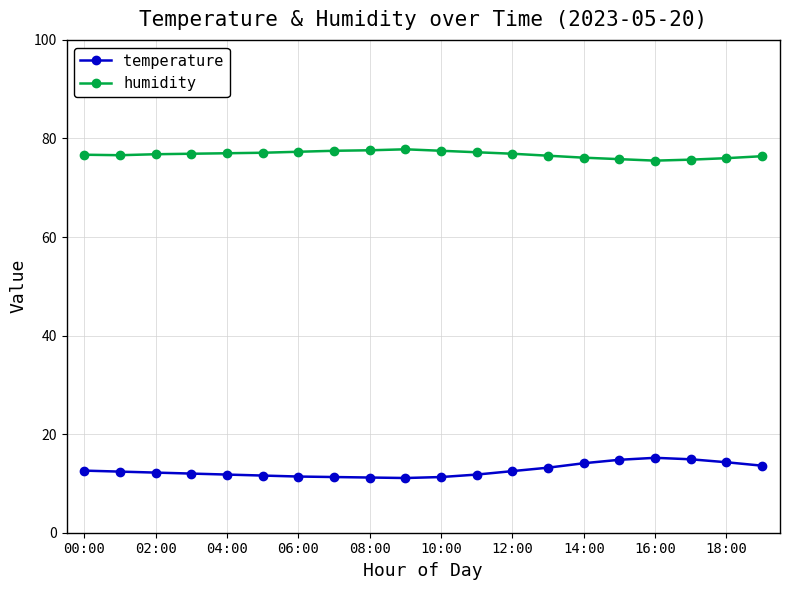

List the series in order of their overall mean, lowest first.

temperature, humidity